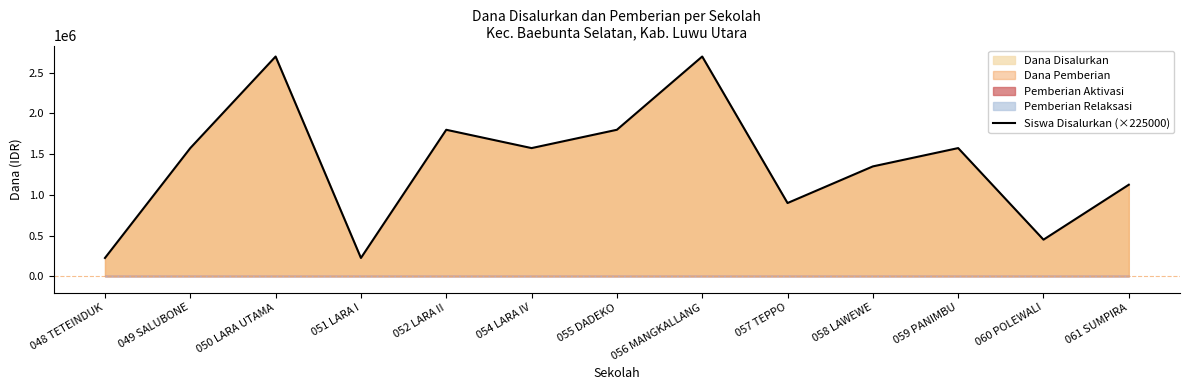

Is it true that the value at 057 TEPPO is 900000?

True